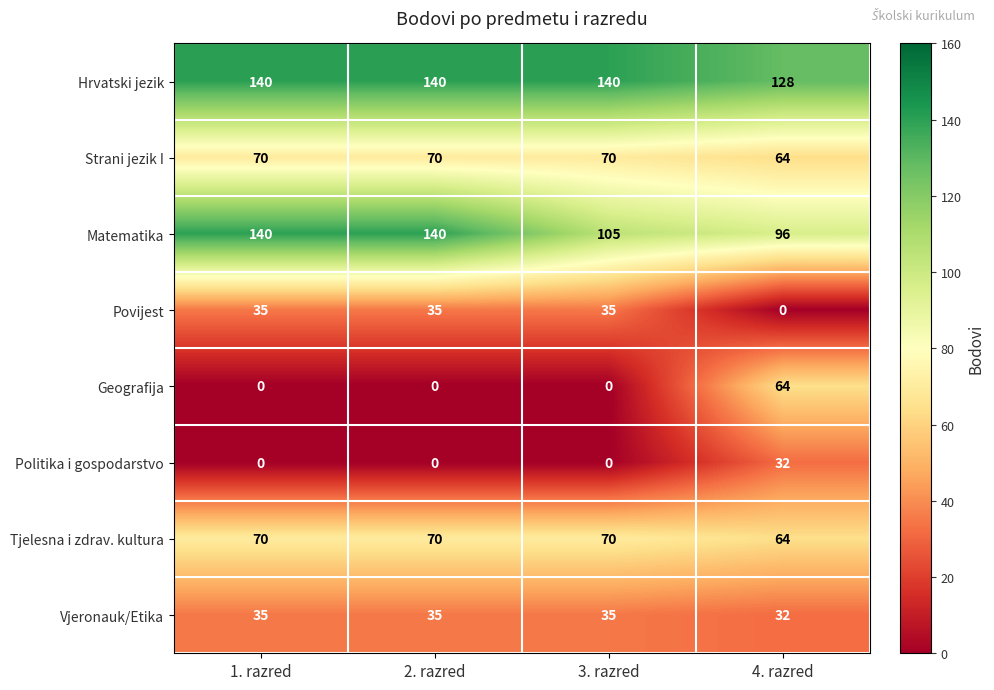

Is it true that Strani jezik I equals 70 at 1. razred?

True